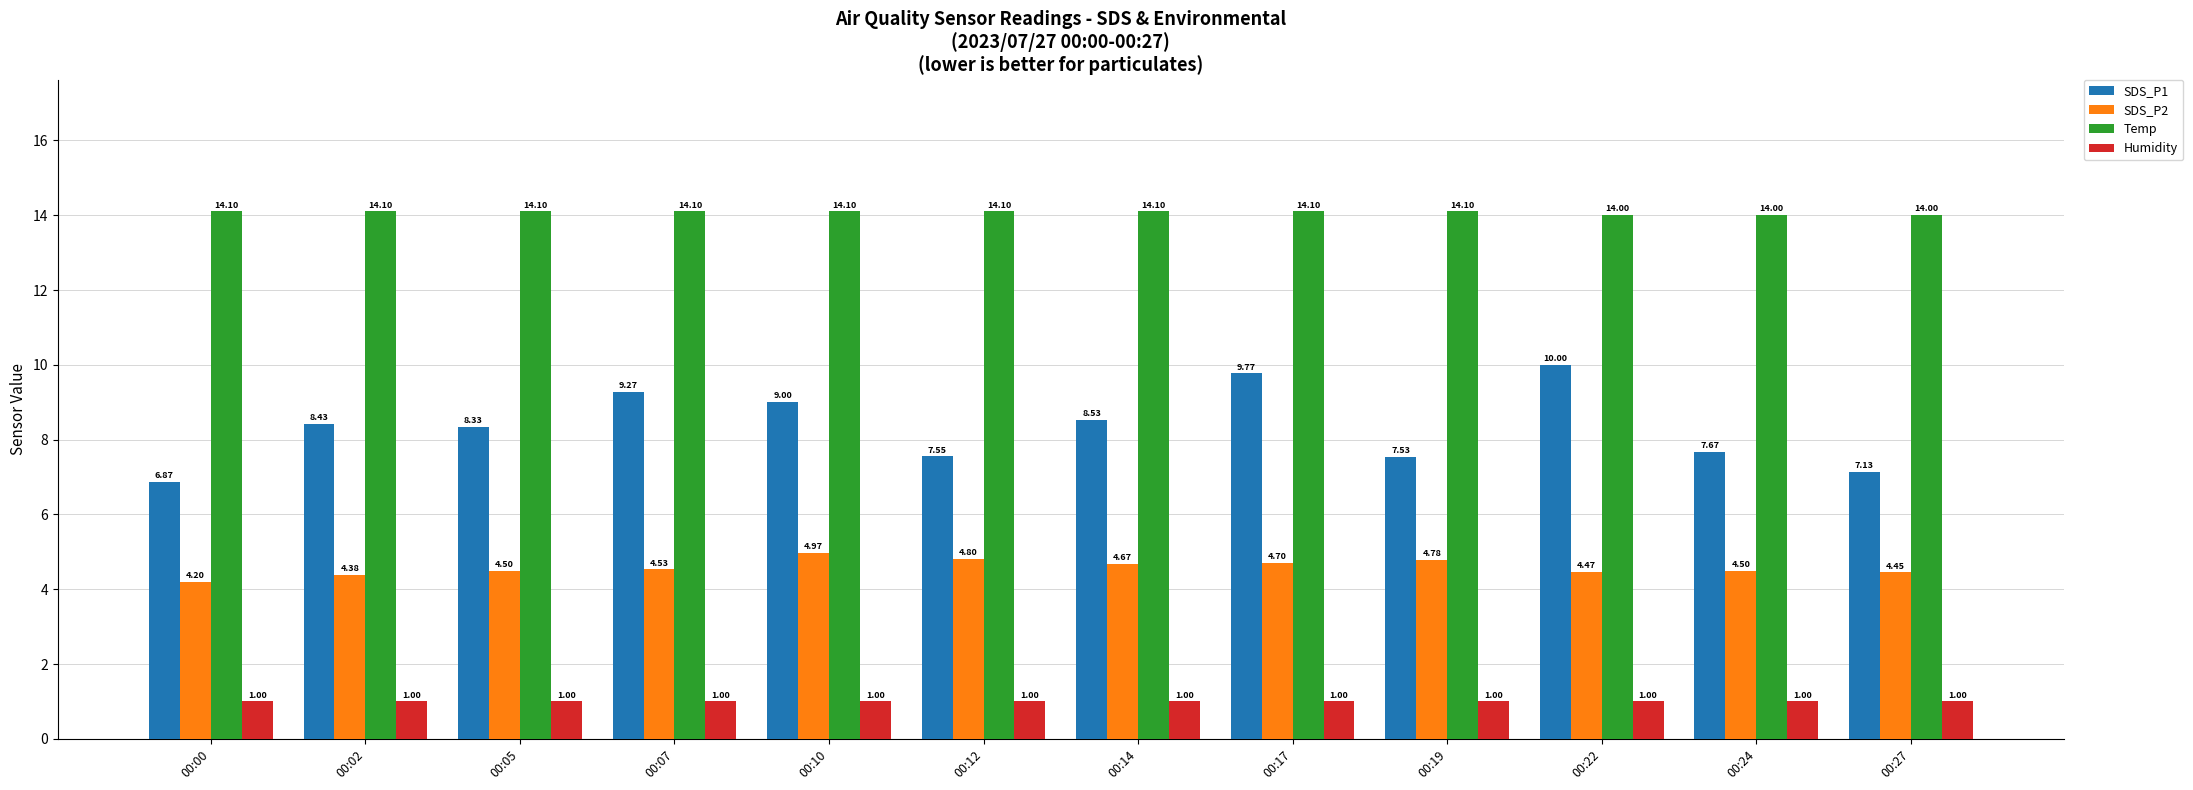

What is the sum of all SDS_P1 values?

100.1